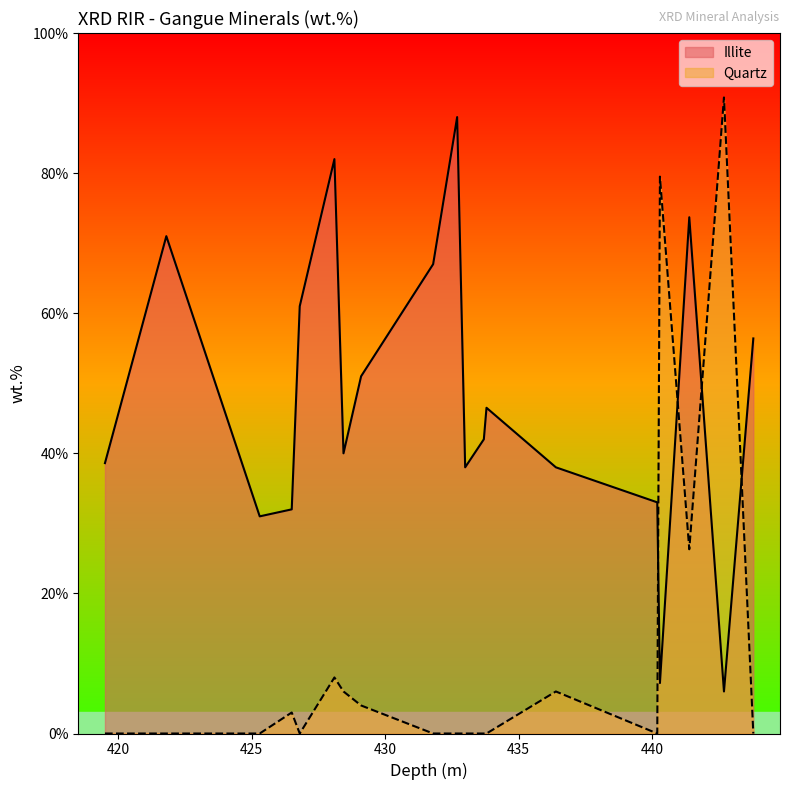

At which label is Illite closest to 47?

433.8